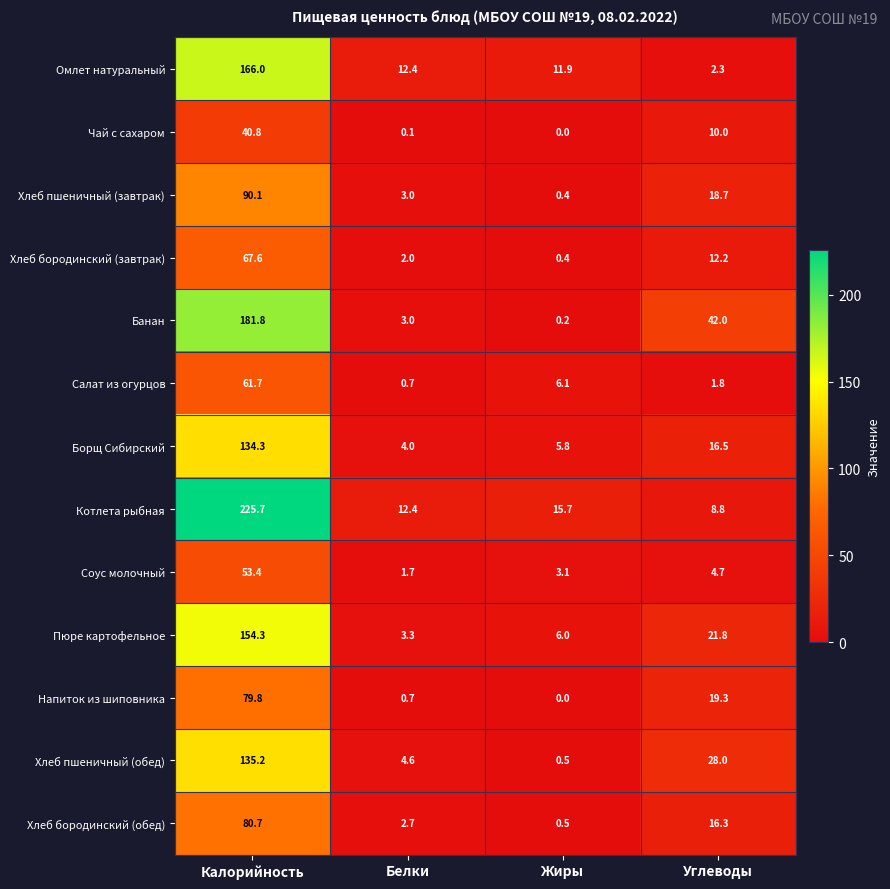

The value of Хлеб пшеничный (обед) at Углеводы is 28.0. True or false?

True